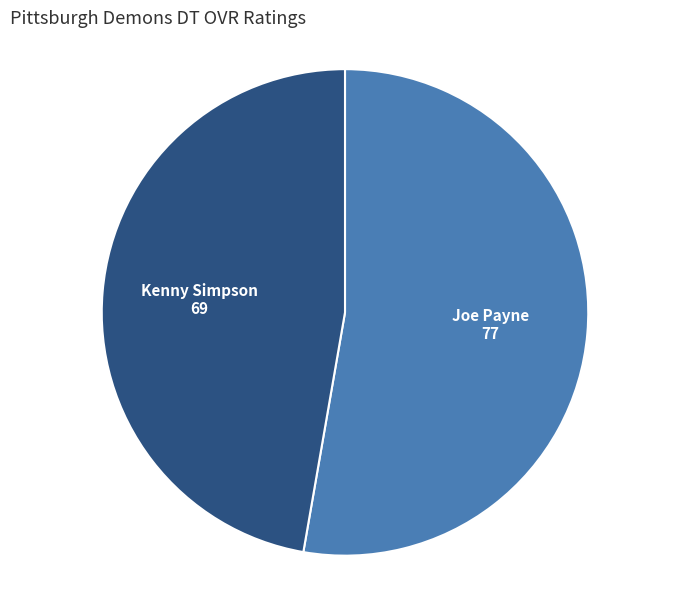

Is there any slice that represents more than half of the pie?

Yes